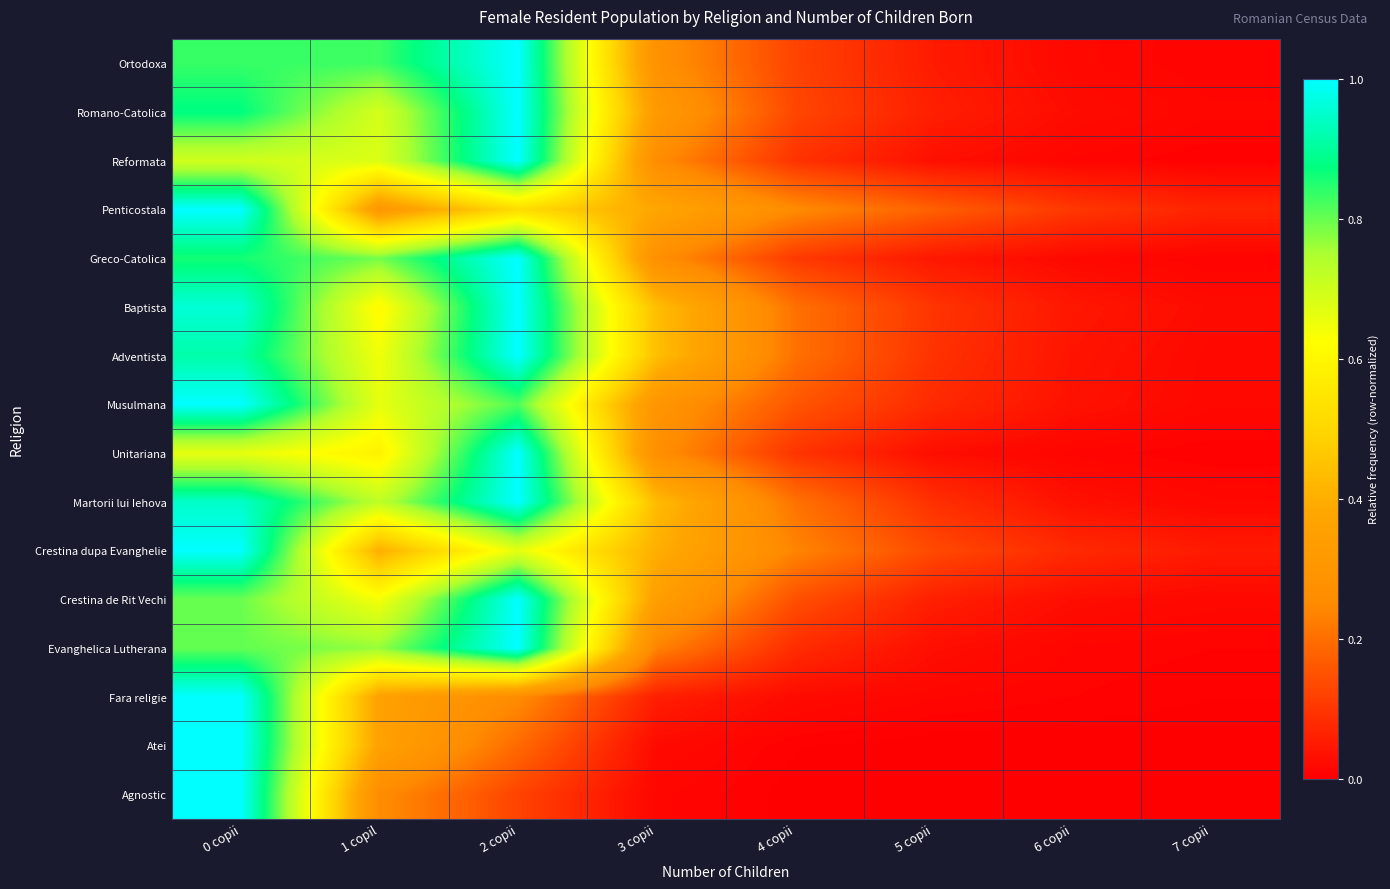

Rank the series at 4 copii from highest to lowest value.

Penticostala, Crestina dupa Evanghelie, Martorii lui Iehova, Adventista, Baptista, Musulmana, Crestina de Rit Vechi, Romano-Catolica, Ortodoxa, Greco-Catolica, Unitariana, Reformata, Evanghelica Lutherana, Fara religie, Atei, Agnostic